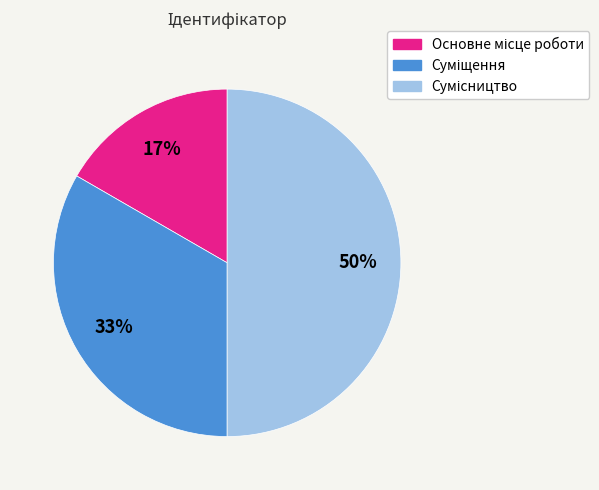

To the nearest percent, what is the average slice percentage?

33%